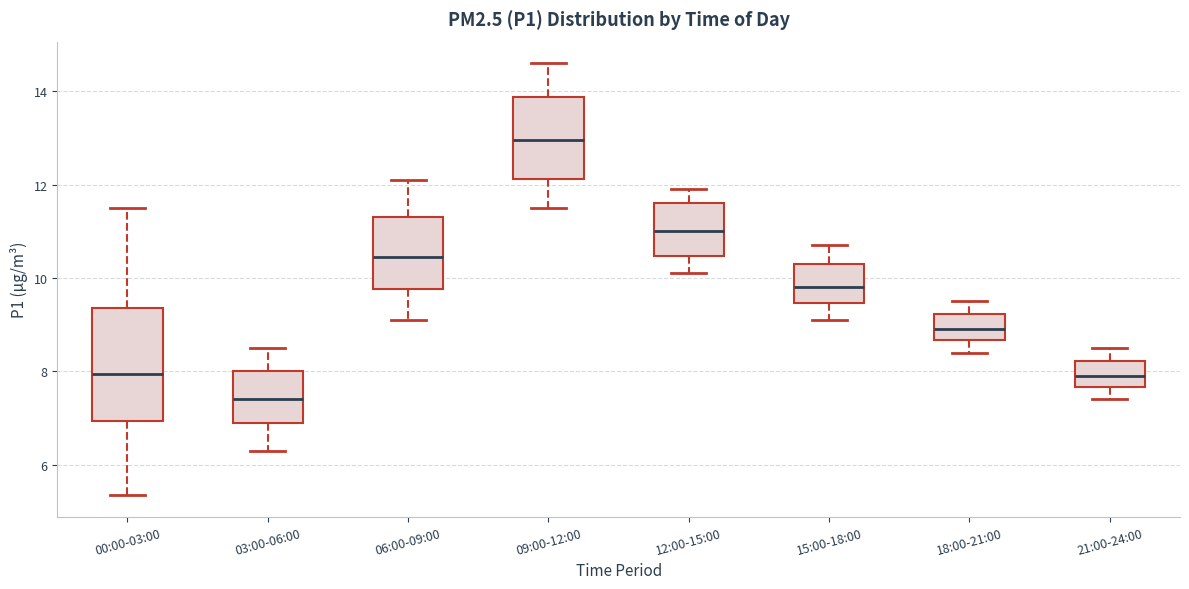

Comparing the boxes themselves (not the whiskers), which one is the tallest?

00:00-03:00